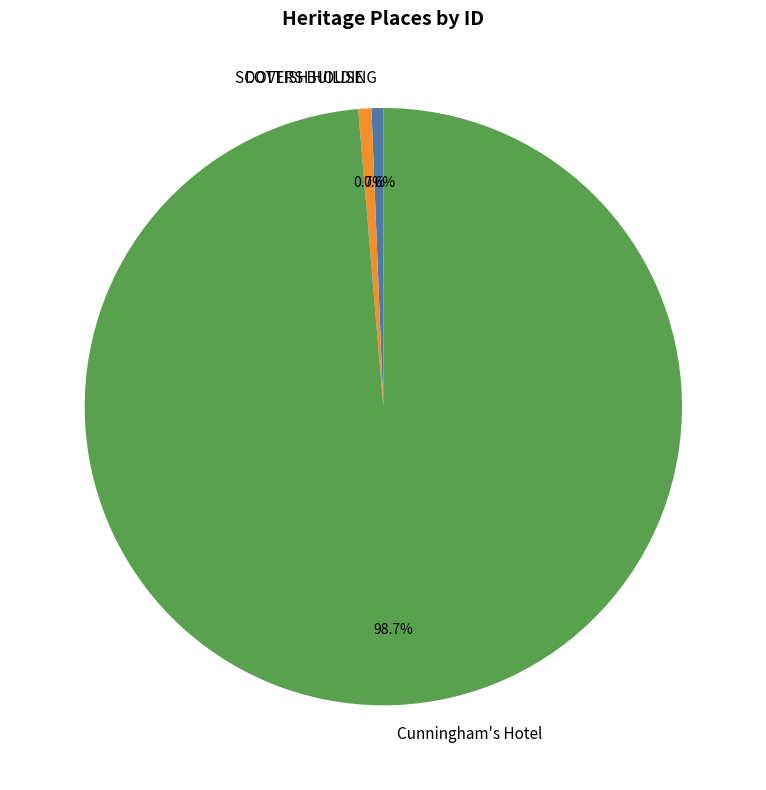

To the nearest percent, what percentage of the pie is Cunningham's Hotel?

99%